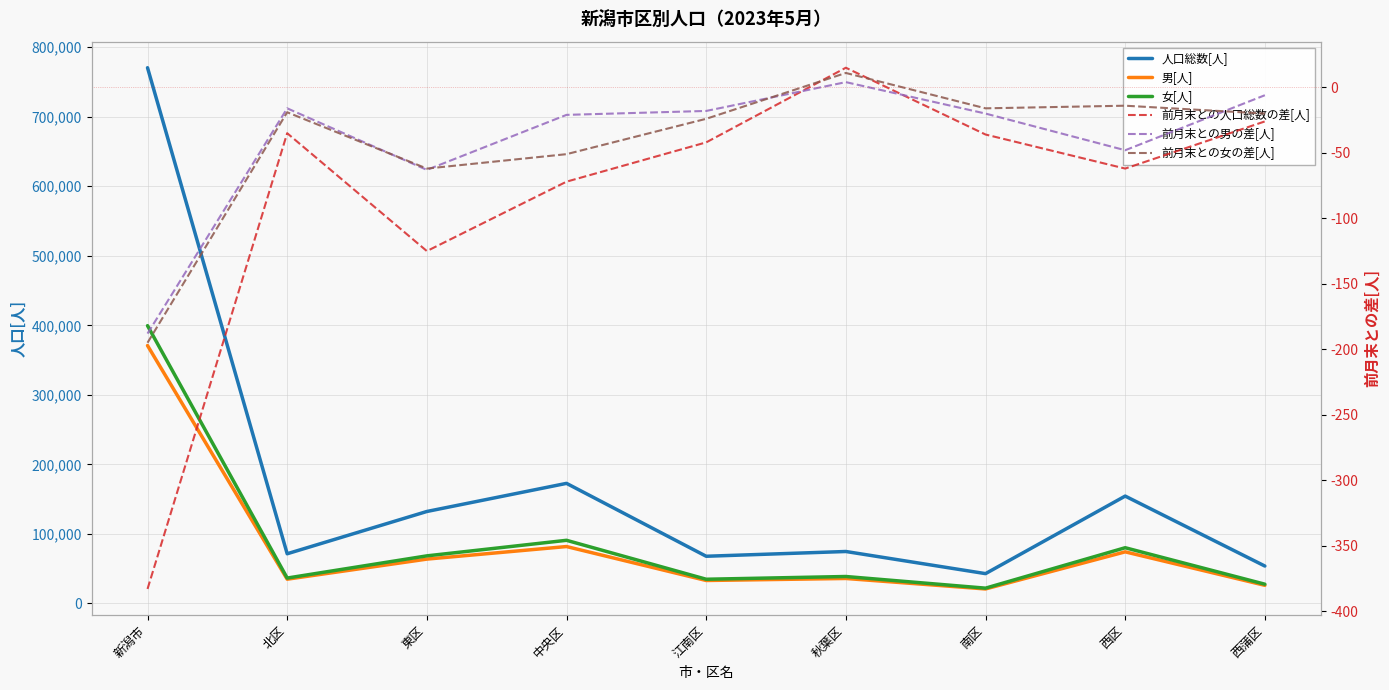

The value of 人口総数[人] at 北区 is 71515. True or false?

True